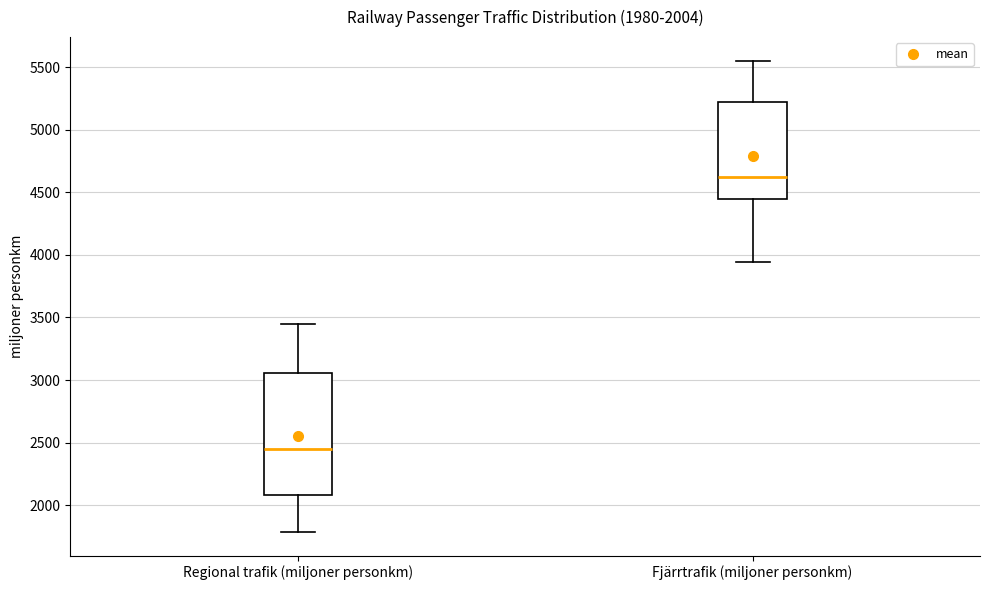

Which box has the highest median line?

Fjärrtrafik (miljoner personkm)